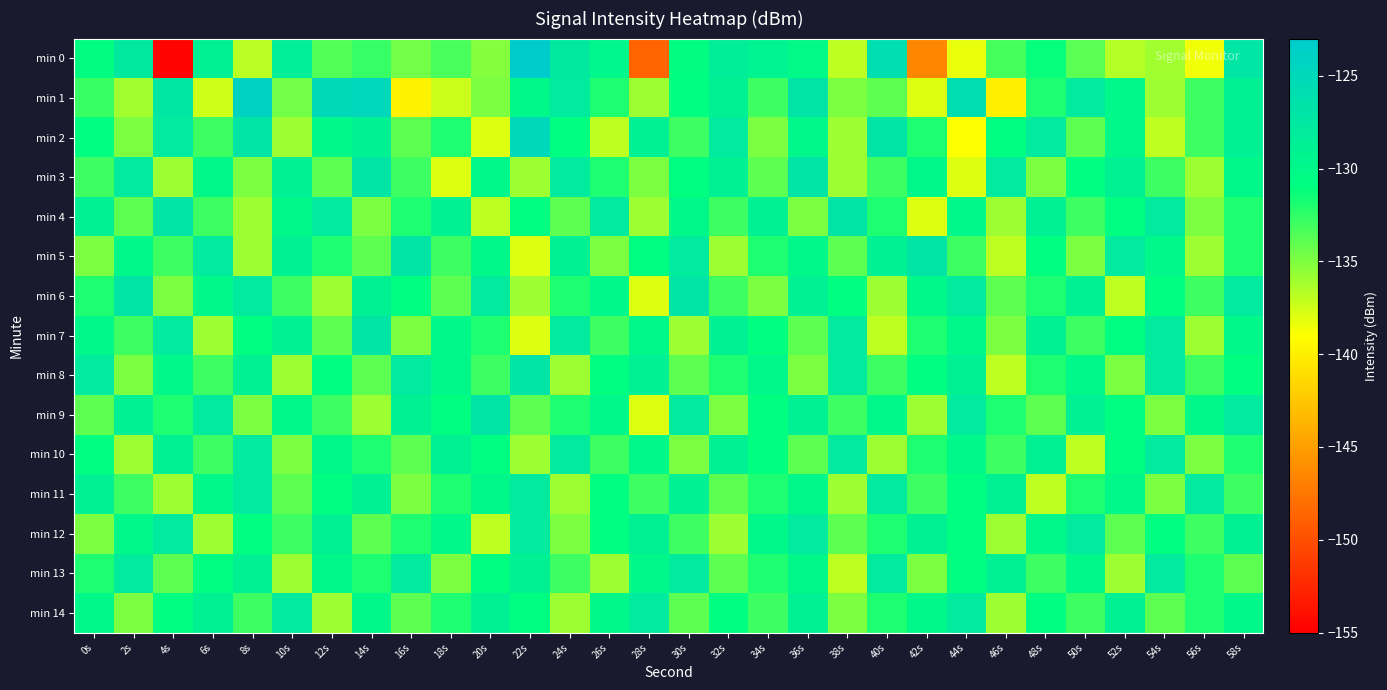

What is the spread (max minus min) of values at 48s?

9.0